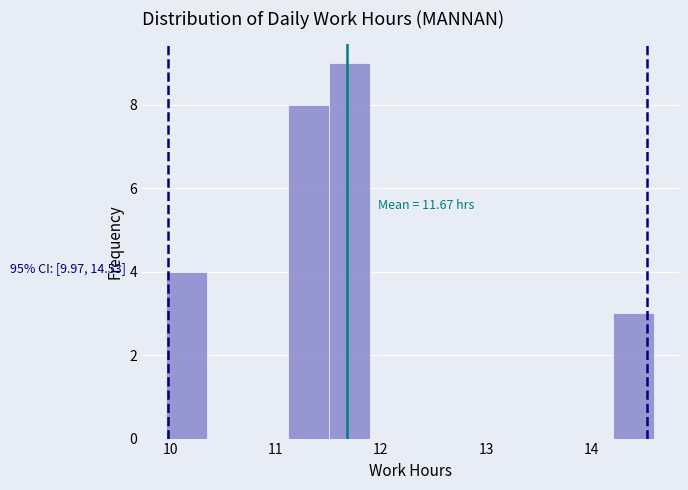

Read against the x-axis, roughly where is the centre of the tallest bar?

11.7